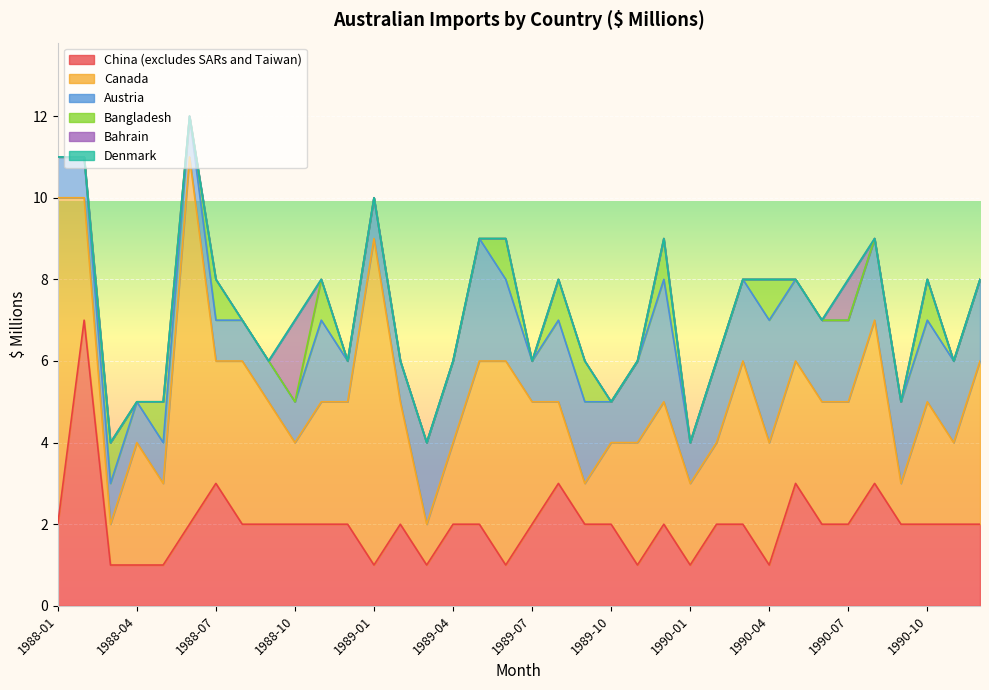

Reading left to right, what are all the values shown in this chart?

China (excludes SARs and Taiwan): 1988-01=2	1988-02=7	1988-03=1	1988-04=1	1988-05=1	1988-06=2	1988-07=3	1988-08=2	1988-09=2	1988-10=2	1988-11=2	1988-12=2	1989-01=1	1989-02=2	1989-03=1	1989-04=2	1989-05=2	1989-06=1	1989-07=2	1989-08=3	1989-09=2	1989-10=2	1989-11=1	1989-12=2	1990-01=1	1990-02=2	1990-03=2	1990-04=1	1990-05=3	1990-06=2	1990-07=2	1990-08=3	1990-09=2	1990-10=2	1990-11=2	1990-12=2
Canada: 1988-01=8	1988-02=3	1988-03=1	1988-04=3	1988-05=2	1988-06=9	1988-07=3	1988-08=4	1988-09=3	1988-10=2	1988-11=3	1988-12=3	1989-01=8	1989-02=3	1989-03=1	1989-04=2	1989-05=4	1989-06=5	1989-07=3	1989-08=2	1989-09=1	1989-10=2	1989-11=3	1989-12=3	1990-01=2	1990-02=2	1990-03=4	1990-04=3	1990-05=3	1990-06=3	1990-07=3	1990-08=4	1990-09=1	1990-10=3	1990-11=2	1990-12=4
Austria: 1988-01=1	1988-02=1	1988-03=1	1988-04=1	1988-05=1	1988-06=1	1988-07=1	1988-08=1	1988-09=1	1988-10=1	1988-11=2	1988-12=1	1989-01=1	1989-02=1	1989-03=2	1989-04=2	1989-05=3	1989-06=2	1989-07=1	1989-08=2	1989-09=2	1989-10=1	1989-11=2	1989-12=3	1990-01=1	1990-02=2	1990-03=2	1990-04=3	1990-05=2	1990-06=2	1990-07=2	1990-08=2	1990-09=2	1990-10=2	1990-11=2	1990-12=2
Bangladesh: 1988-01=0	1988-02=0	1988-03=1	1988-04=0	1988-05=1	1988-06=0	1988-07=1	1988-08=0	1988-09=0	1988-10=0	1988-11=1	1988-12=0	1989-01=0	1989-02=0	1989-03=0	1989-04=0	1989-05=0	1989-06=1	1989-07=0	1989-08=1	1989-09=1	1989-10=0	1989-11=0	1989-12=1	1990-01=0	1990-02=0	1990-03=0	1990-04=1	1990-05=0	1990-06=0	1990-07=0	1990-08=0	1990-09=0	1990-10=1	1990-11=0	1990-12=0
Bahrain: 1988-01=0	1988-02=0	1988-03=0	1988-04=0	1988-05=0	1988-06=0	1988-07=0	1988-08=0	1988-09=0	1988-10=2	1988-11=0	1988-12=0	1989-01=0	1989-02=0	1989-03=0	1989-04=0	1989-05=0	1989-06=0	1989-07=0	1989-08=0	1989-09=0	1989-10=0	1989-11=0	1989-12=0	1990-01=0	1990-02=0	1990-03=0	1990-04=0	1990-05=0	1990-06=0	1990-07=1	1990-08=0	1990-09=0	1990-10=0	1990-11=0	1990-12=0
Denmark: 1988-01=0	1988-02=0	1988-03=0	1988-04=0	1988-05=0	1988-06=0	1988-07=0	1988-08=0	1988-09=0	1988-10=0	1988-11=0	1988-12=0	1989-01=0	1989-02=0	1989-03=0	1989-04=0	1989-05=0	1989-06=0	1989-07=0	1989-08=0	1989-09=0	1989-10=0	1989-11=0	1989-12=0	1990-01=0	1990-02=0	1990-03=0	1990-04=0	1990-05=0	1990-06=0	1990-07=0	1990-08=0	1990-09=0	1990-10=0	1990-11=0	1990-12=0